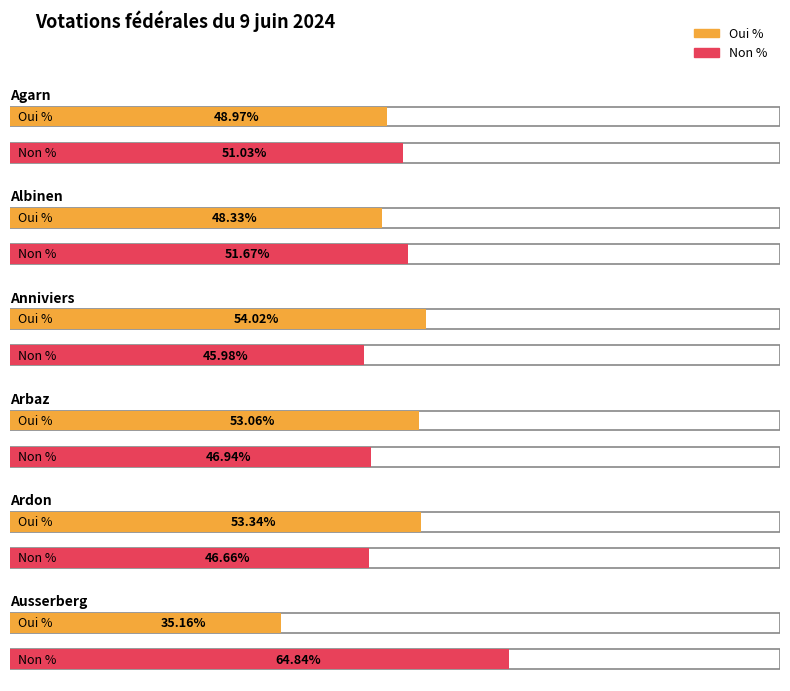

What is the sum of the Non % values at Anniviers and Albinen?

97.7